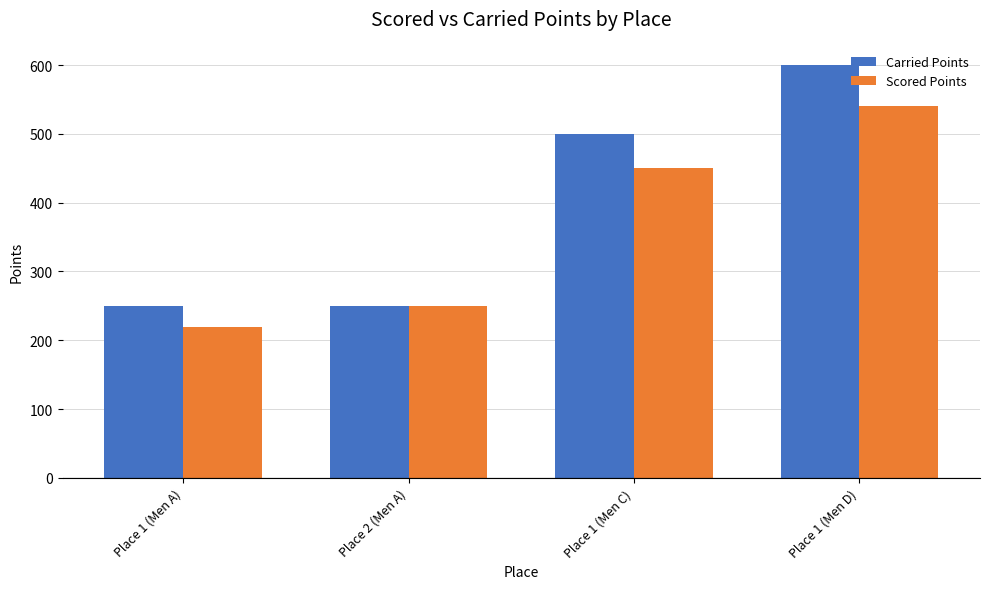

Which series has the largest total across all categories?

Carried Points